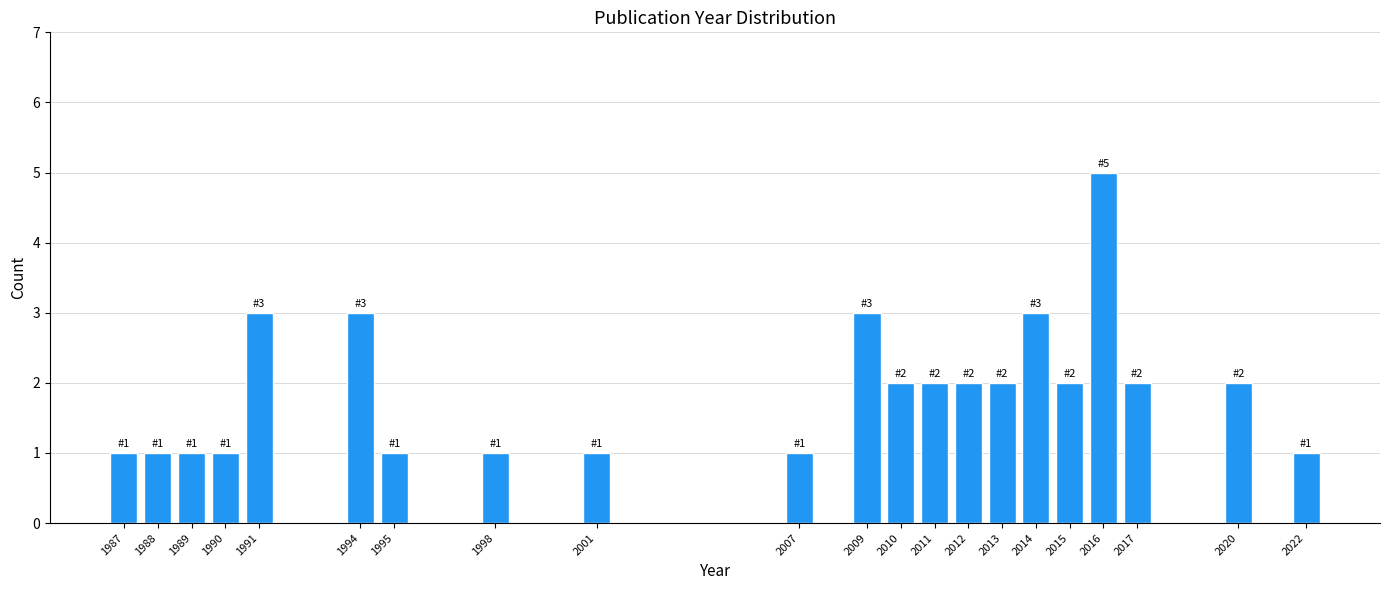

Reading left to right, transcribe all the data shown in this chart.

1	1	1	1	3	3	1	1	1	1	3	2	2	2	2	3	2	5	2	2	1